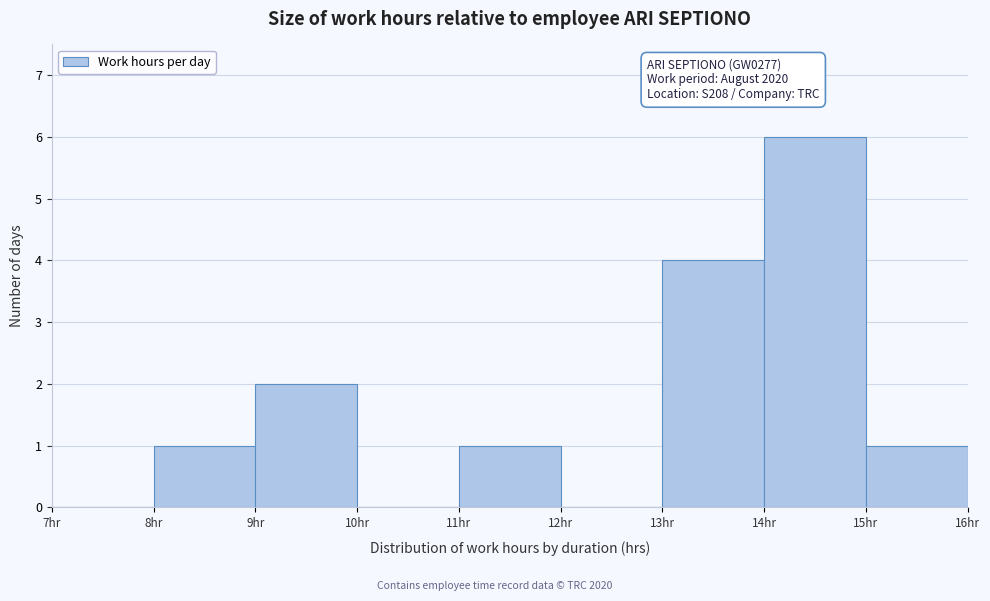

Over which range of the x-axis is the bar tallest?

14 to 15